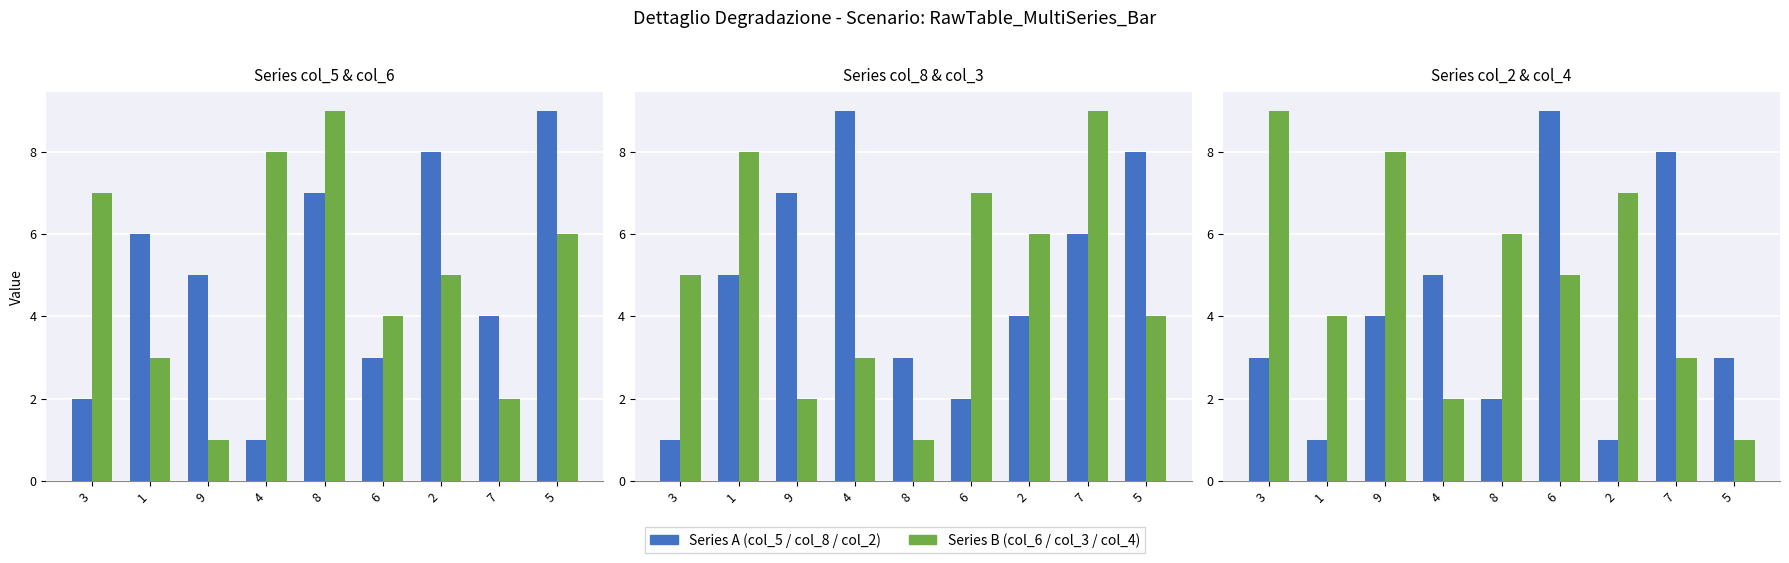

What are all the series names shown in the legend?

col_5, col_6, col_8, col_3, col_2, col_4